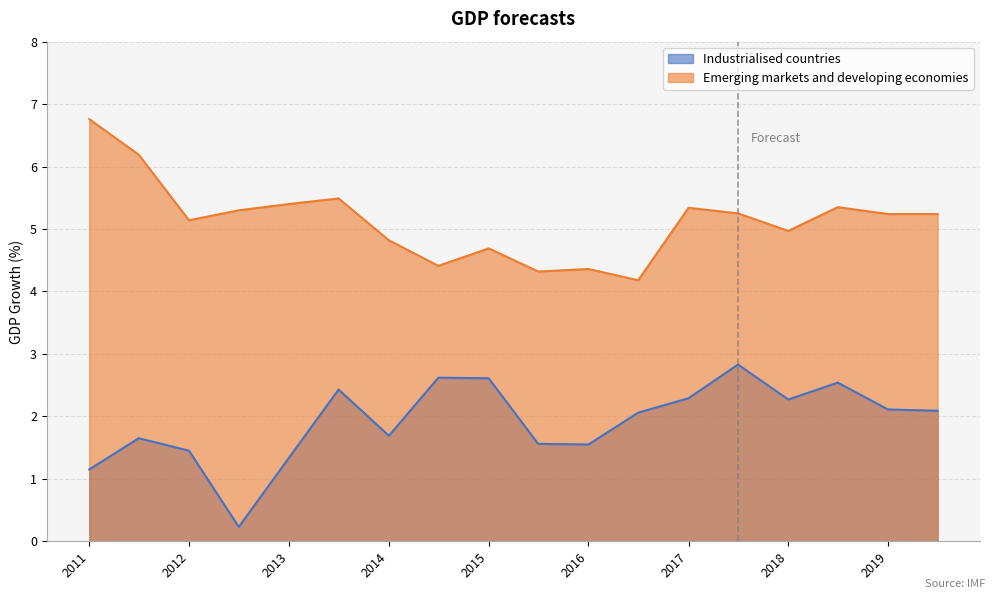

Where is the first local minimum for Industrialised countries?

41091